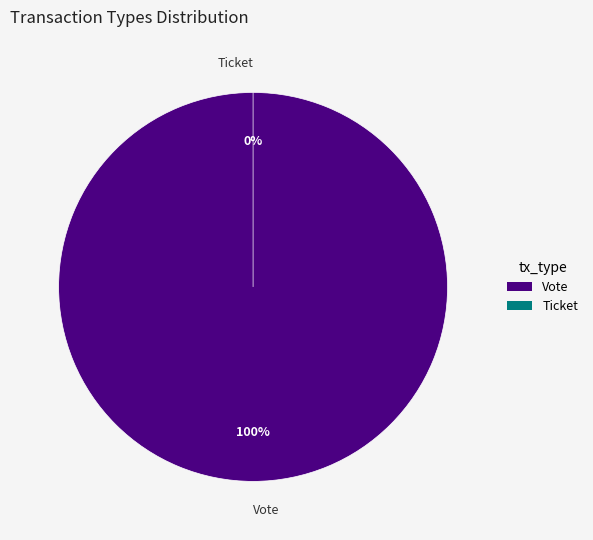

To the nearest percent, what is the difference between the largest and smallest slice percentages?

100%